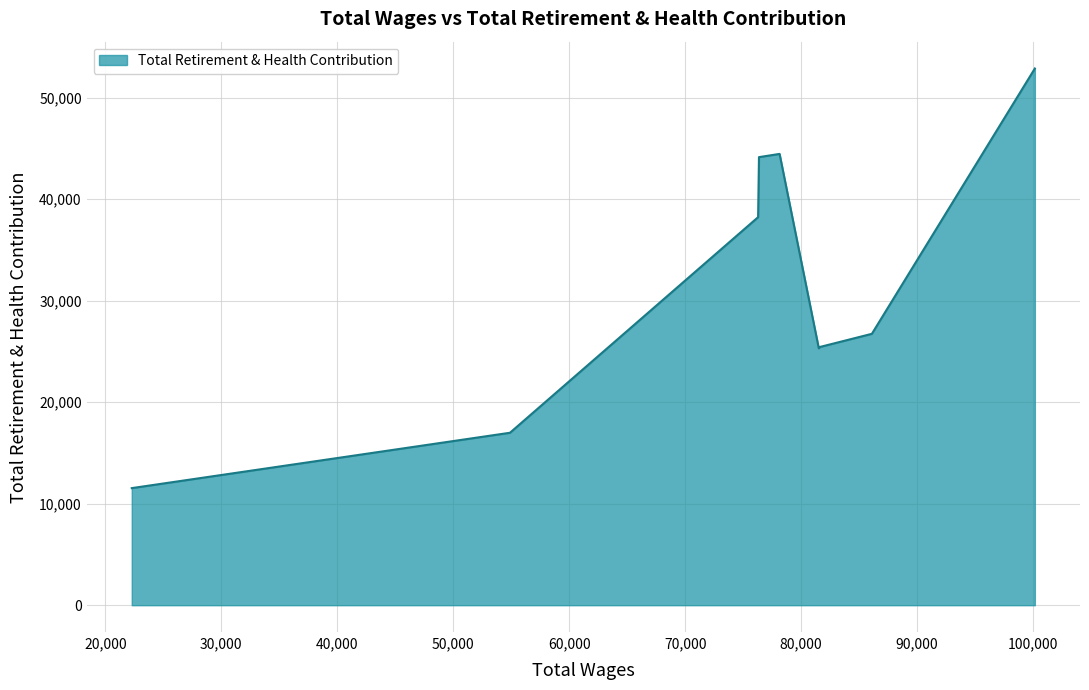

What is the difference between the maximum and minimum values?

41326